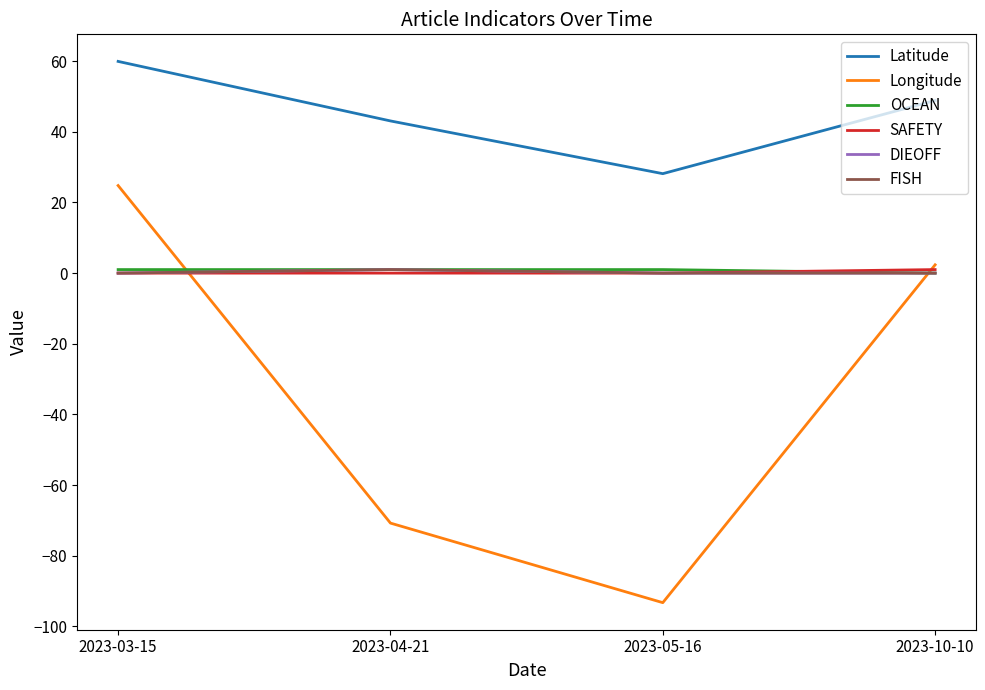

Does the chart have visible grid lines?

No